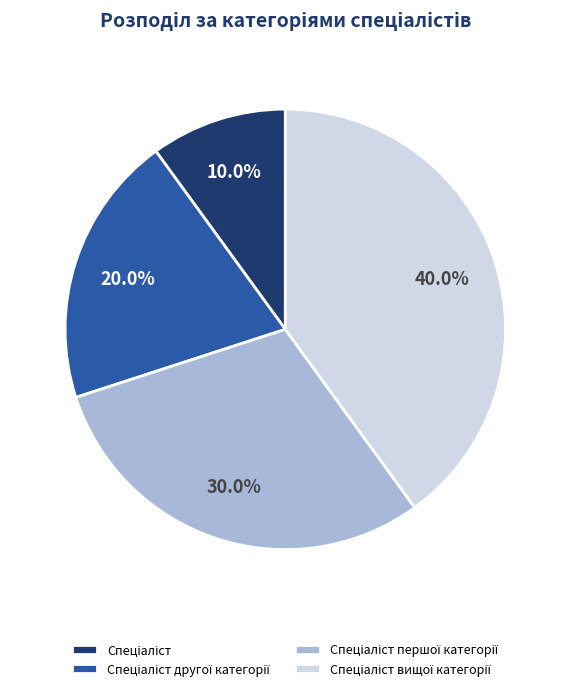

To the nearest percent, what is the difference between the largest and smallest slice percentages?

30%